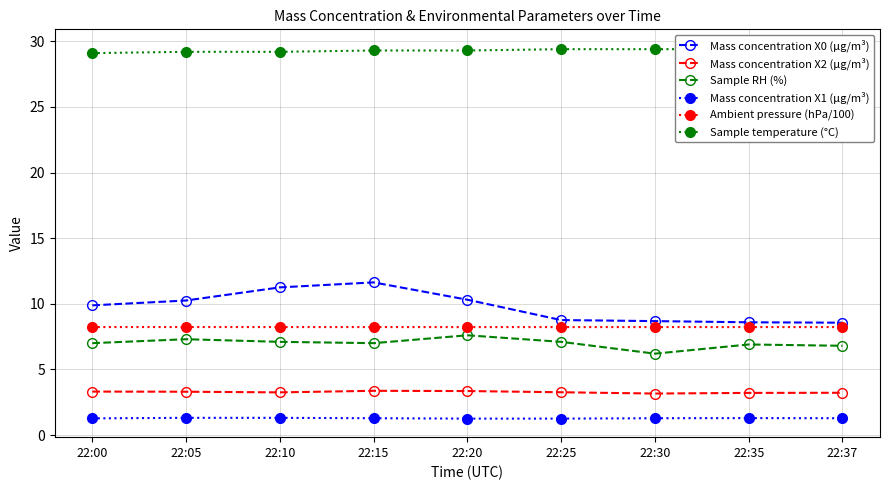

What is the value of the Mass concentration X0 (μg/m³) point at the 8th from the left?

8.6